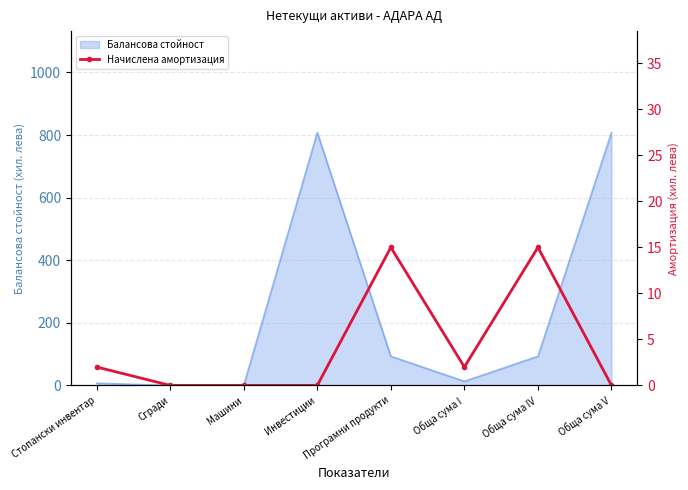

How many values are above zero?

4